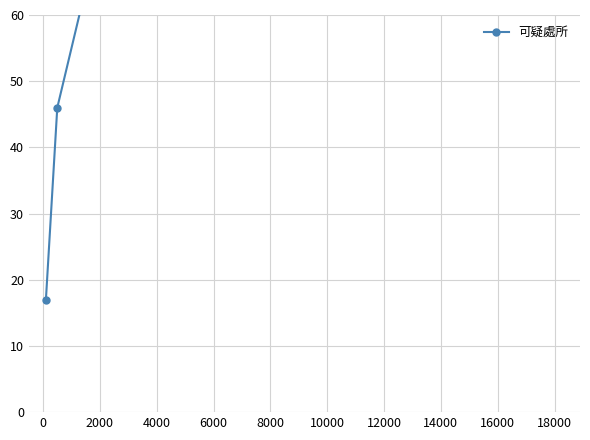

Approximately how many times larger is the value at 8000 compared to 6000?

1.0